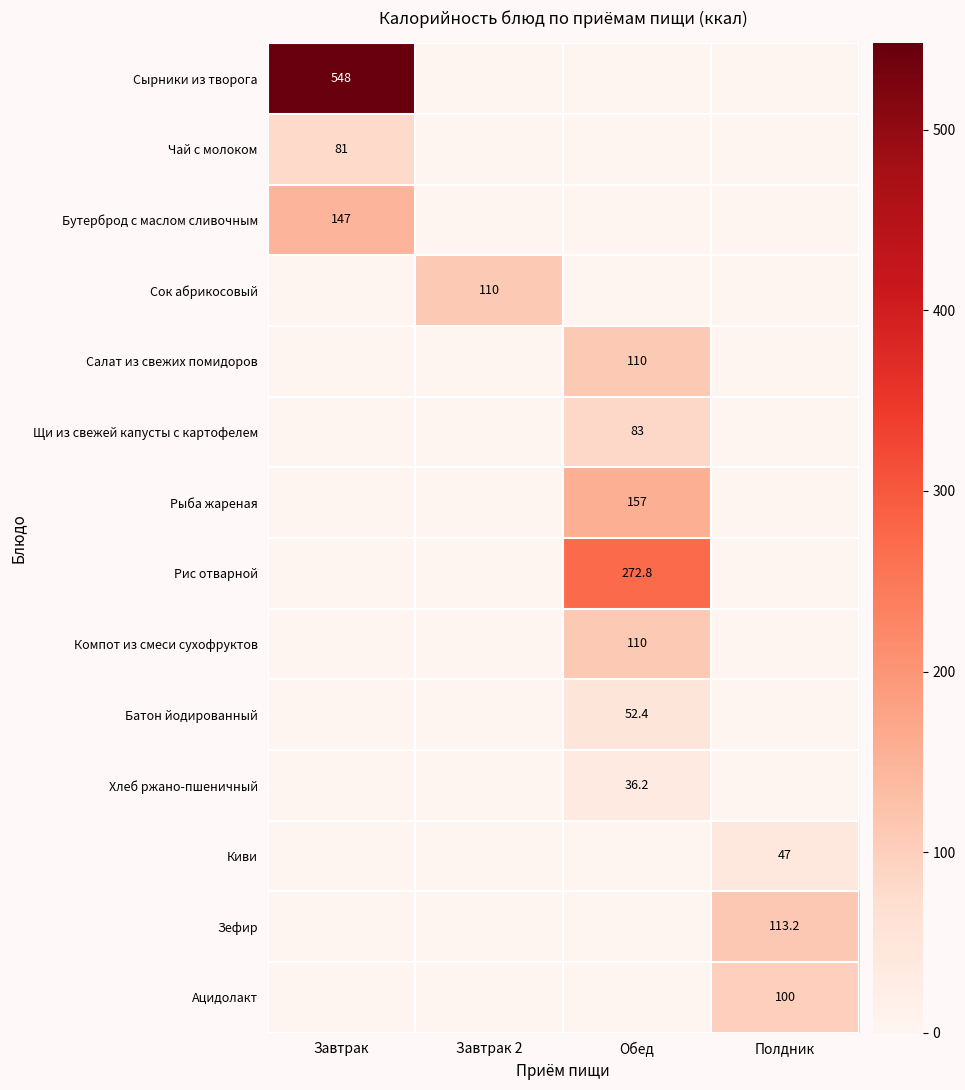

True or false: Батон йодированный has a value of 52.4 at Обед.

True